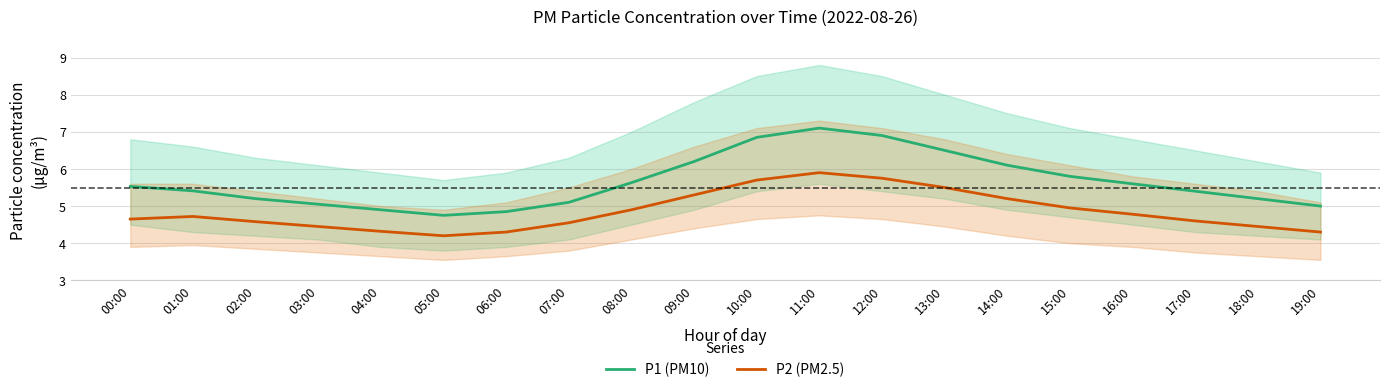

Rank the categories by P2 (PM2.5) value from lowest to highest.

05:00, 06:00, 19:00, 04:00, 03:00, 18:00, 07:00, 02:00, 17:00, 00:00, 01:00, 16:00, 08:00, 15:00, 14:00, 09:00, 13:00, 10:00, 12:00, 11:00